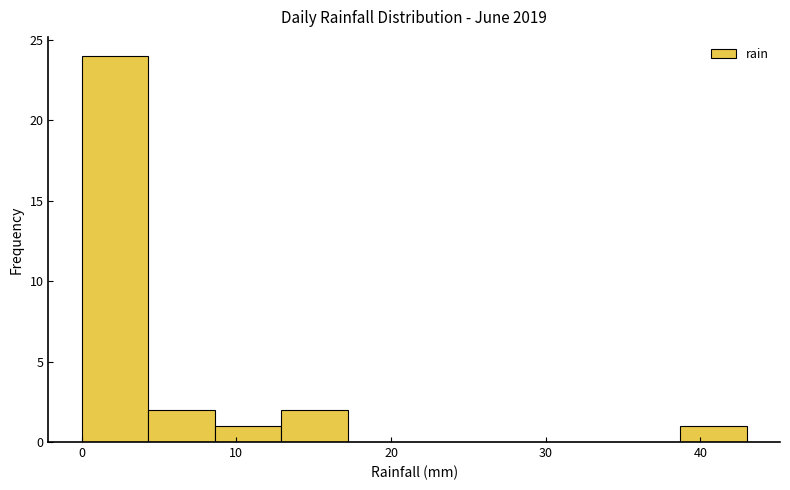

What is the height of the bar covering 12.9 to 17.2 on the x-axis? Neither the bar edges nor the heights are printed on the chart, so give them approximately, as read against the axes.

2